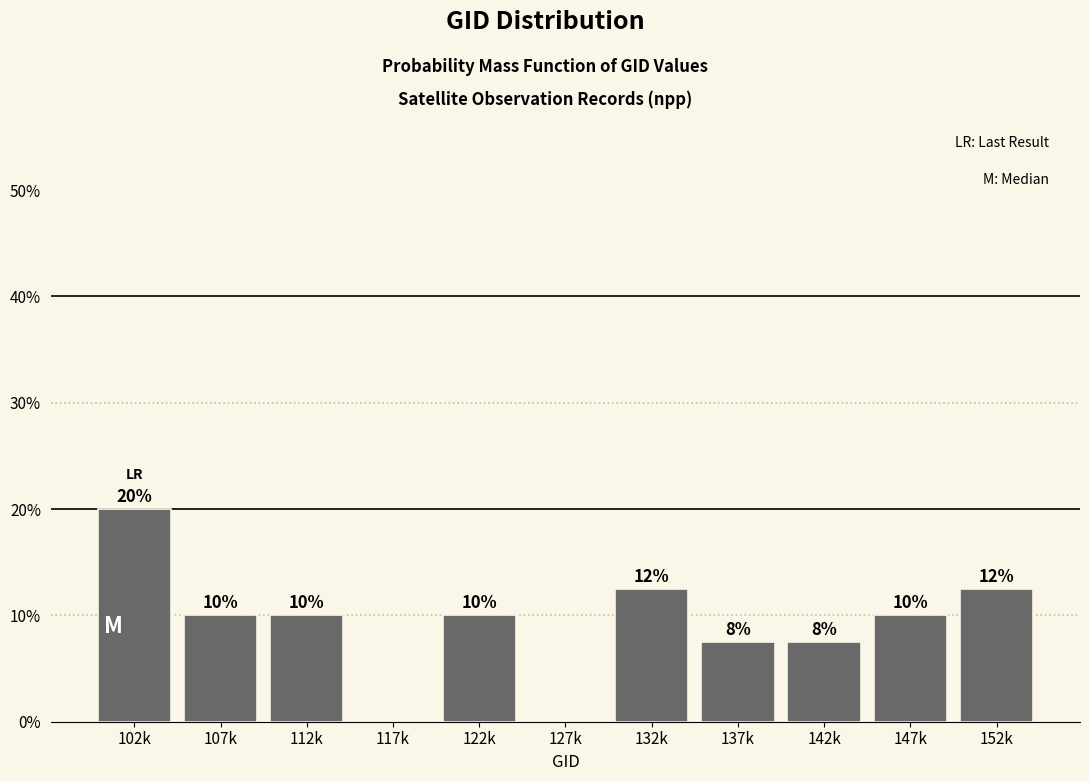

What is the sum of all values?

100.0